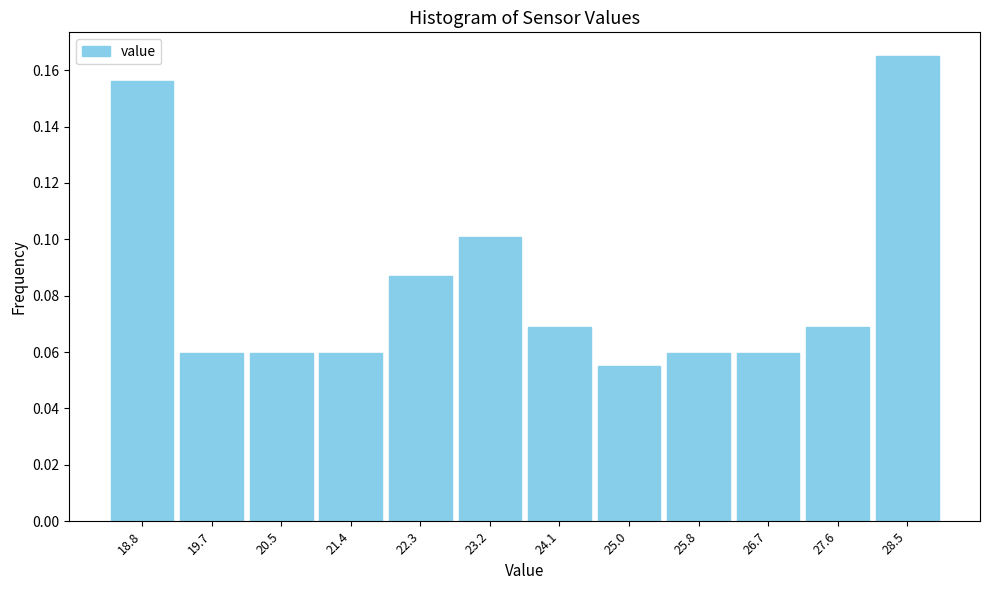

Over which range of the x-axis is the bar tallest?

28.1 to 28.9